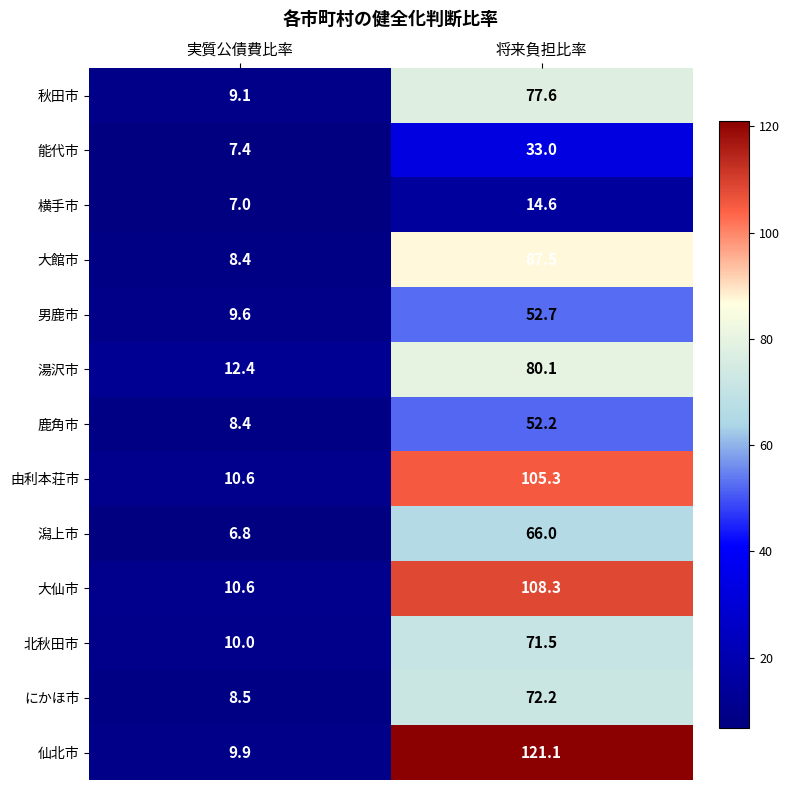

Reading left to right, list all the values displayed in this chart.

秋田市: 9.1	77.6
能代市: 7.4	33.0
横手市: 7.0	14.6
大館市: 8.4	87.5
男鹿市: 9.6	52.7
湯沢市: 12.4	80.1
鹿角市: 8.4	52.2
由利本荘市: 10.6	105.3
潟上市: 6.8	66.0
大仙市: 10.6	108.3
北秋田市: 10.0	71.5
にかほ市: 8.5	72.2
仙北市: 9.9	121.1